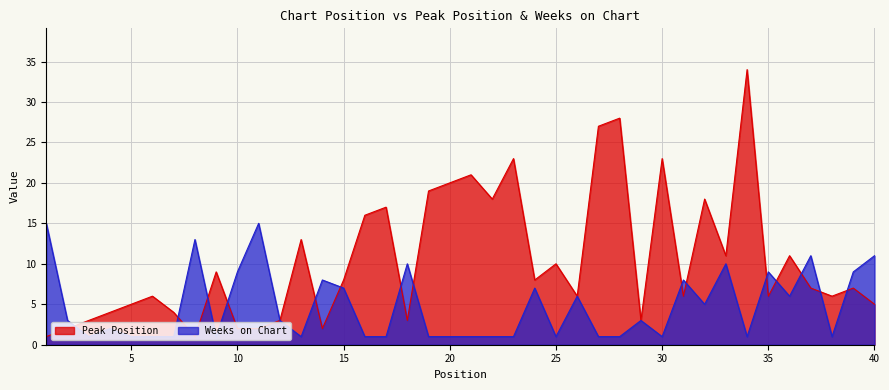

The value of Weeks on Chart at 13 is 0. True or false?

False